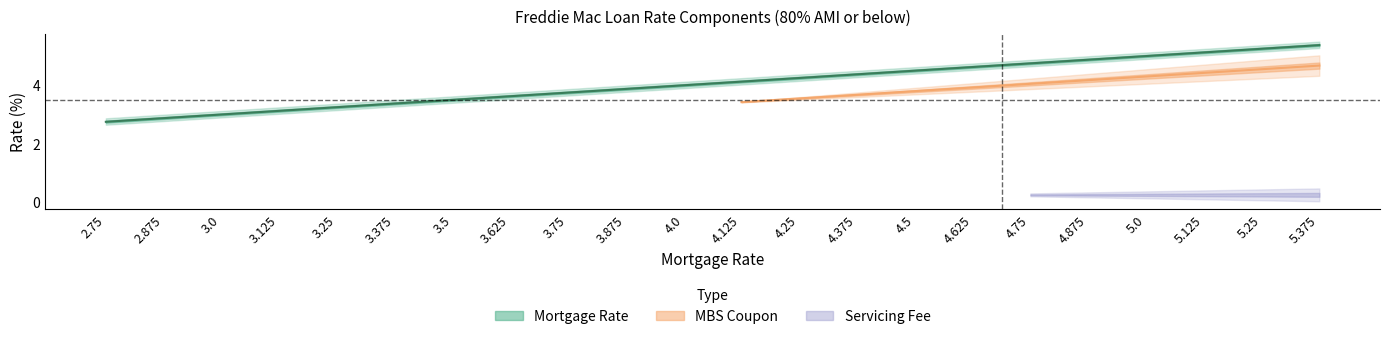

True or false: Servicing Fee and MBS Coupon cross at least once.

False